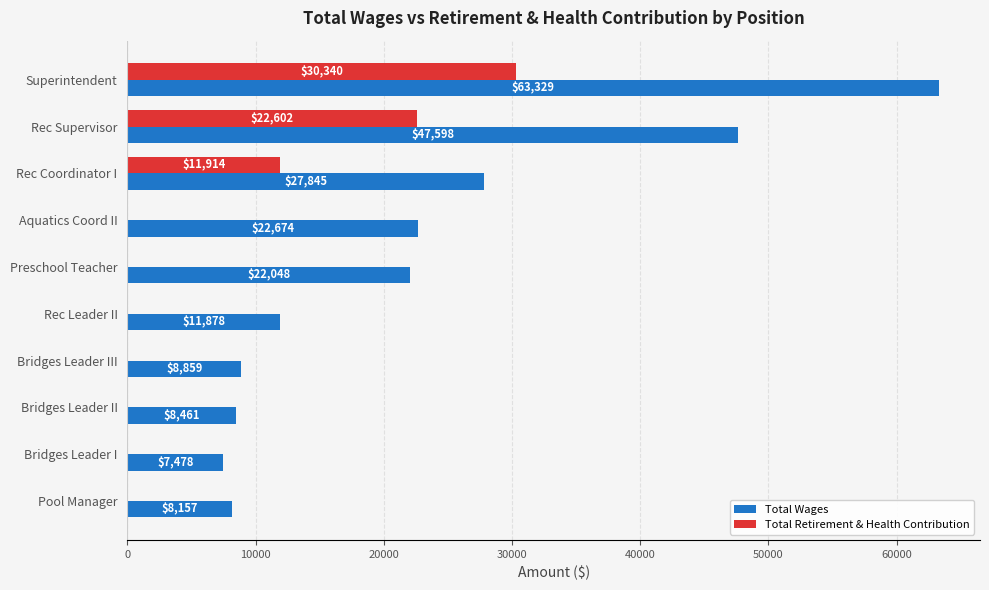

What is the total value across all series at Bridges Leader II?

8461